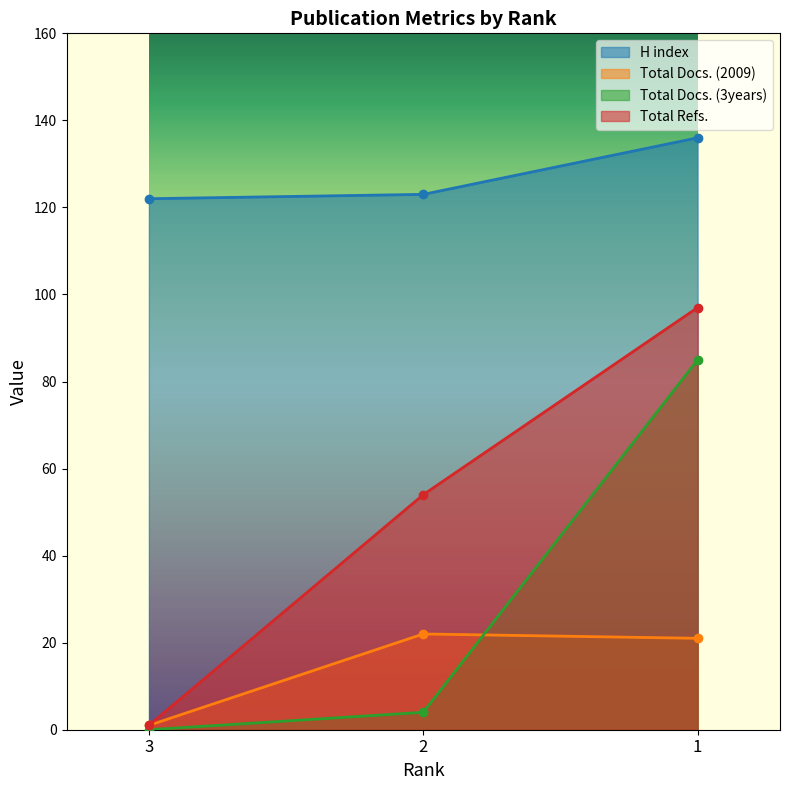

Which series has the largest total across all categories?

H index